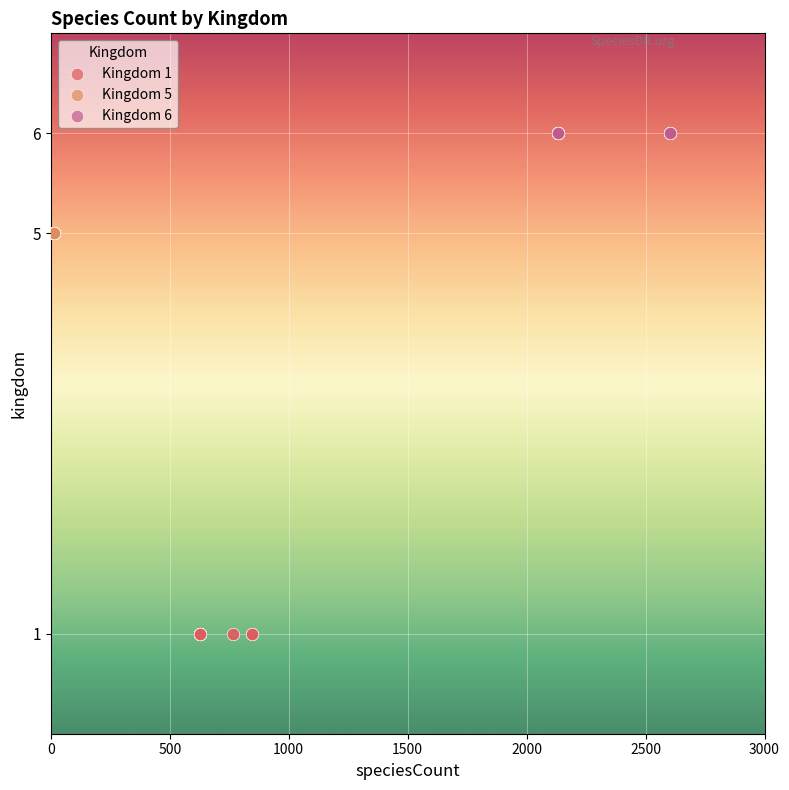

Which series reaches the maximum Y coordinate?

Kingdom 6